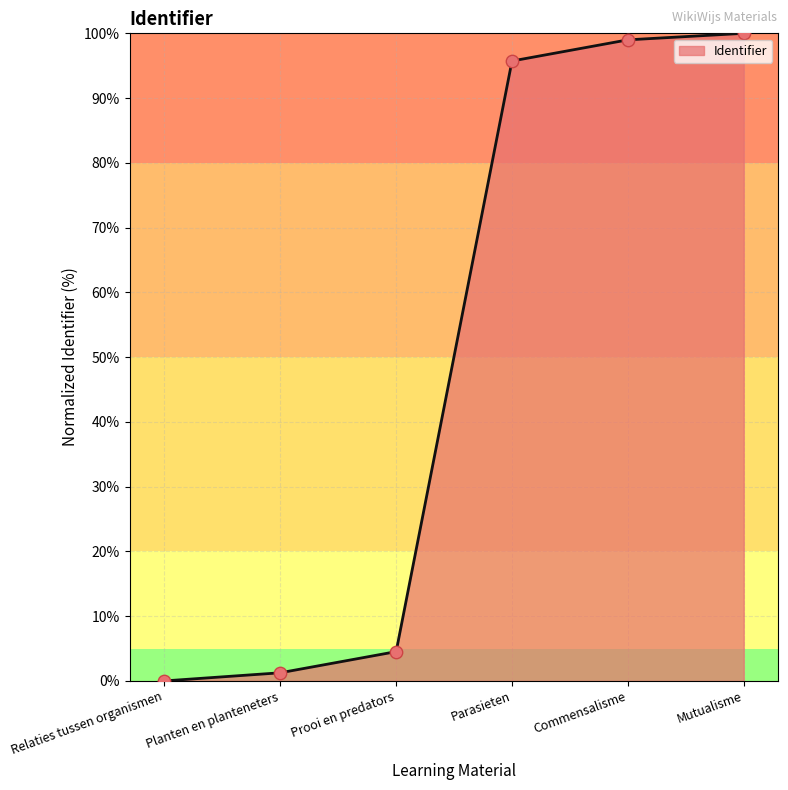

What is the change in value from Planten en planteneters to Parasieten?

+94.5